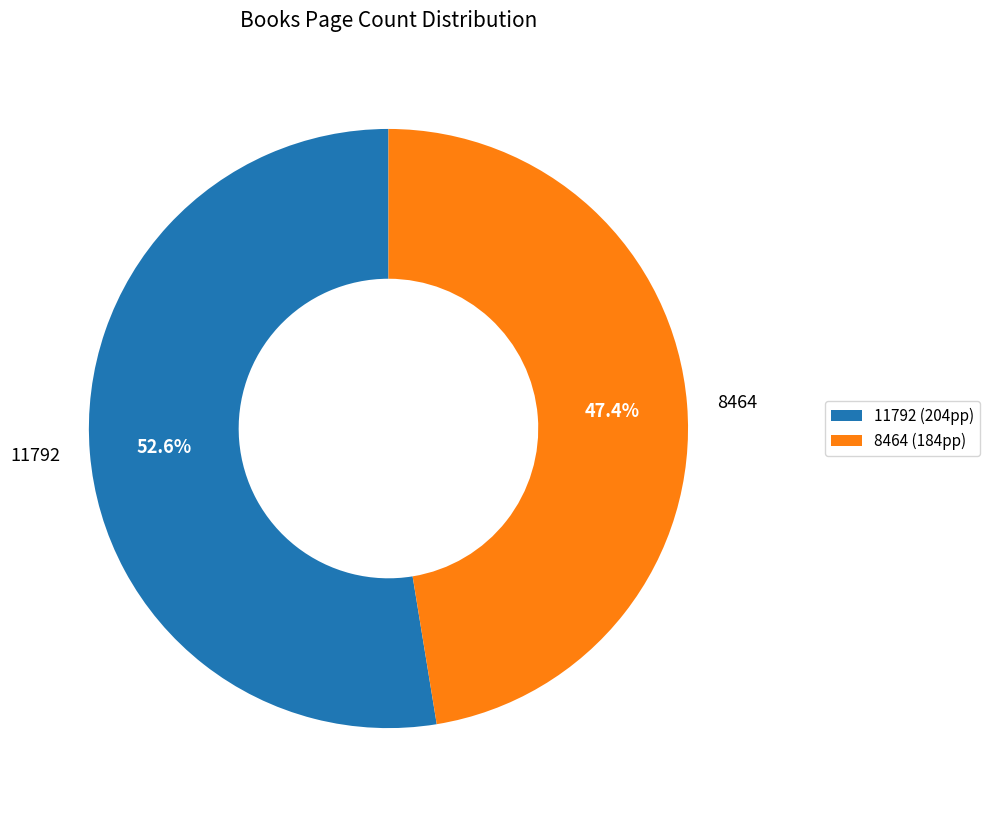

Is there any slice that represents more than half of the pie?

Yes